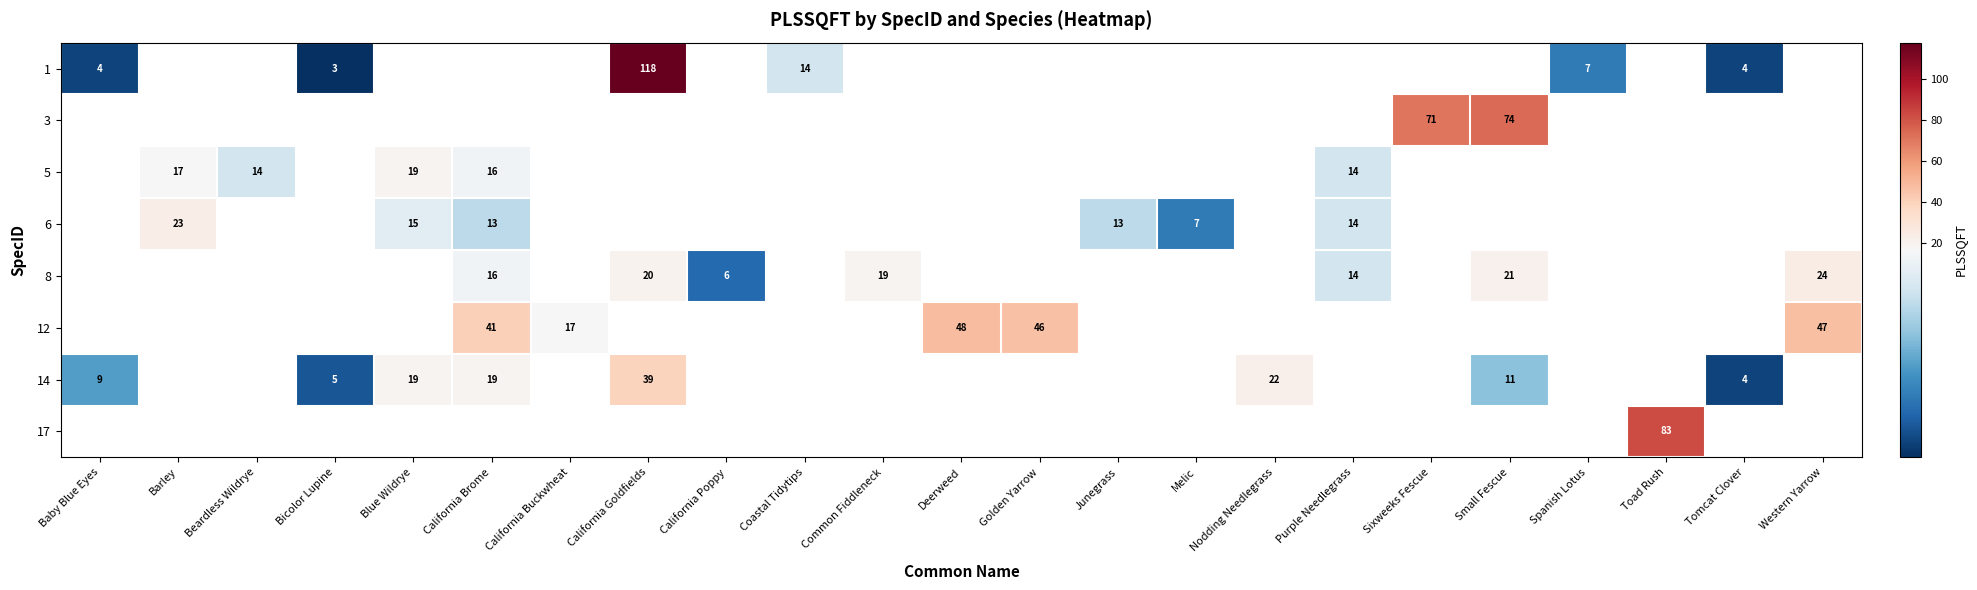

Count the number of categories in the chart.

23